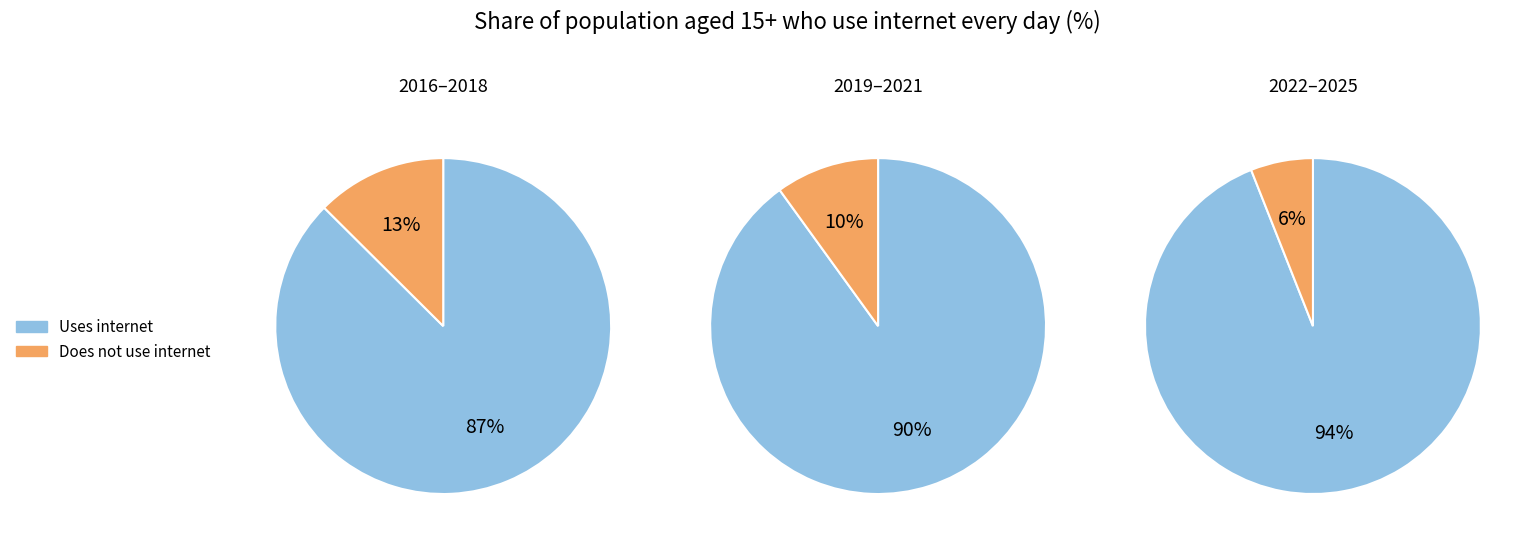

The 2019 slice represents 20% of the pie. True or false?

False